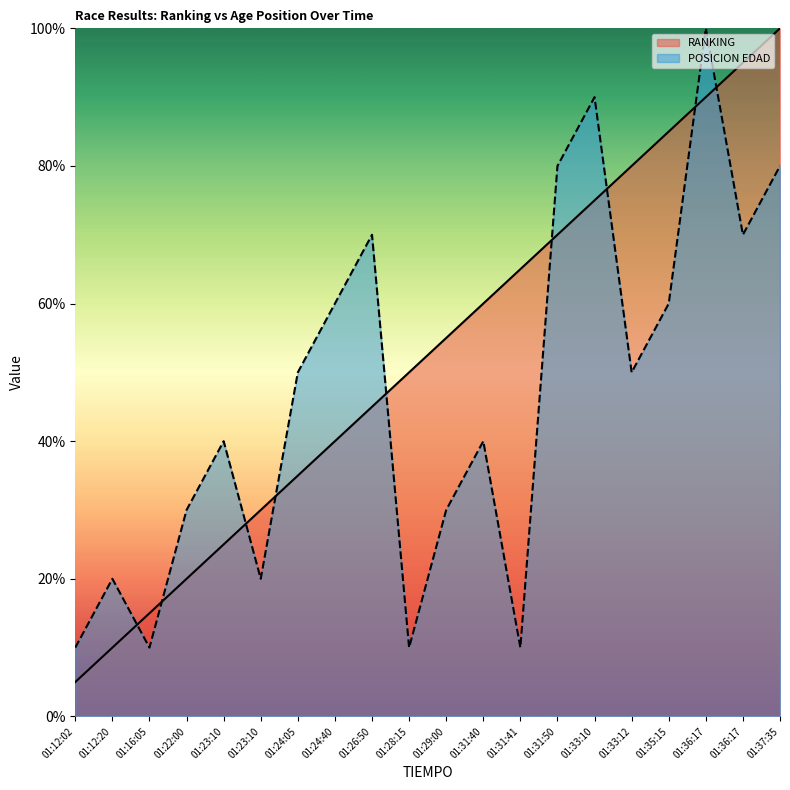

Where does the RANKING series first go above 55?

01:29:00